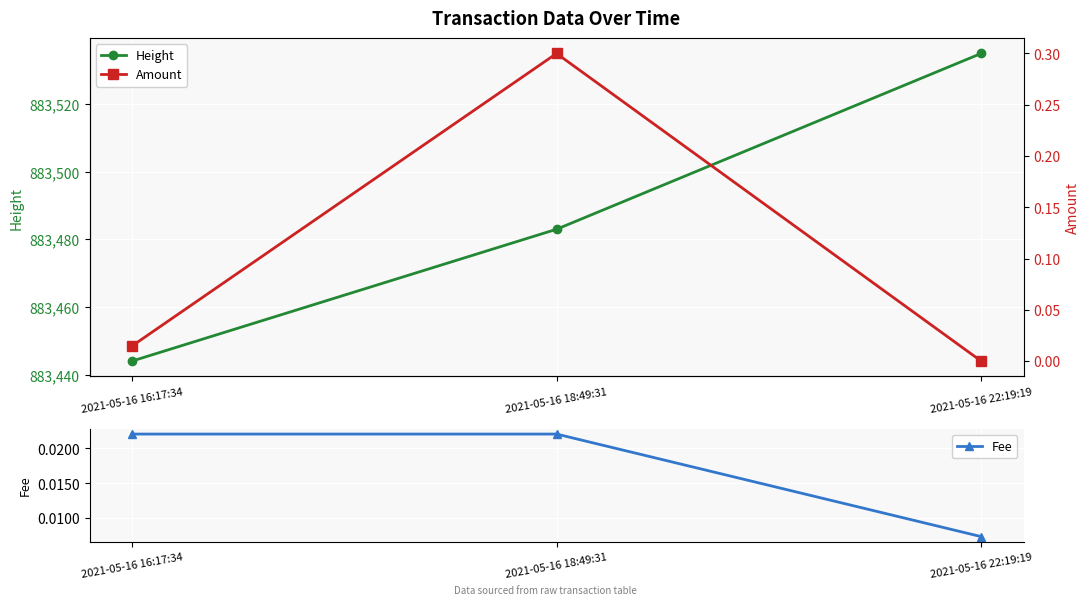

What are all the series names shown in the legend?

Height, Fee, Amount